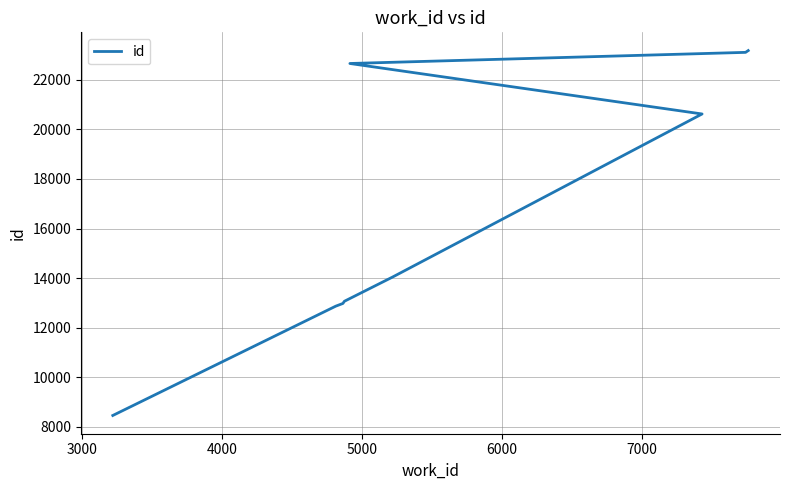

True or false: the data shows 3297 at 5000.

False